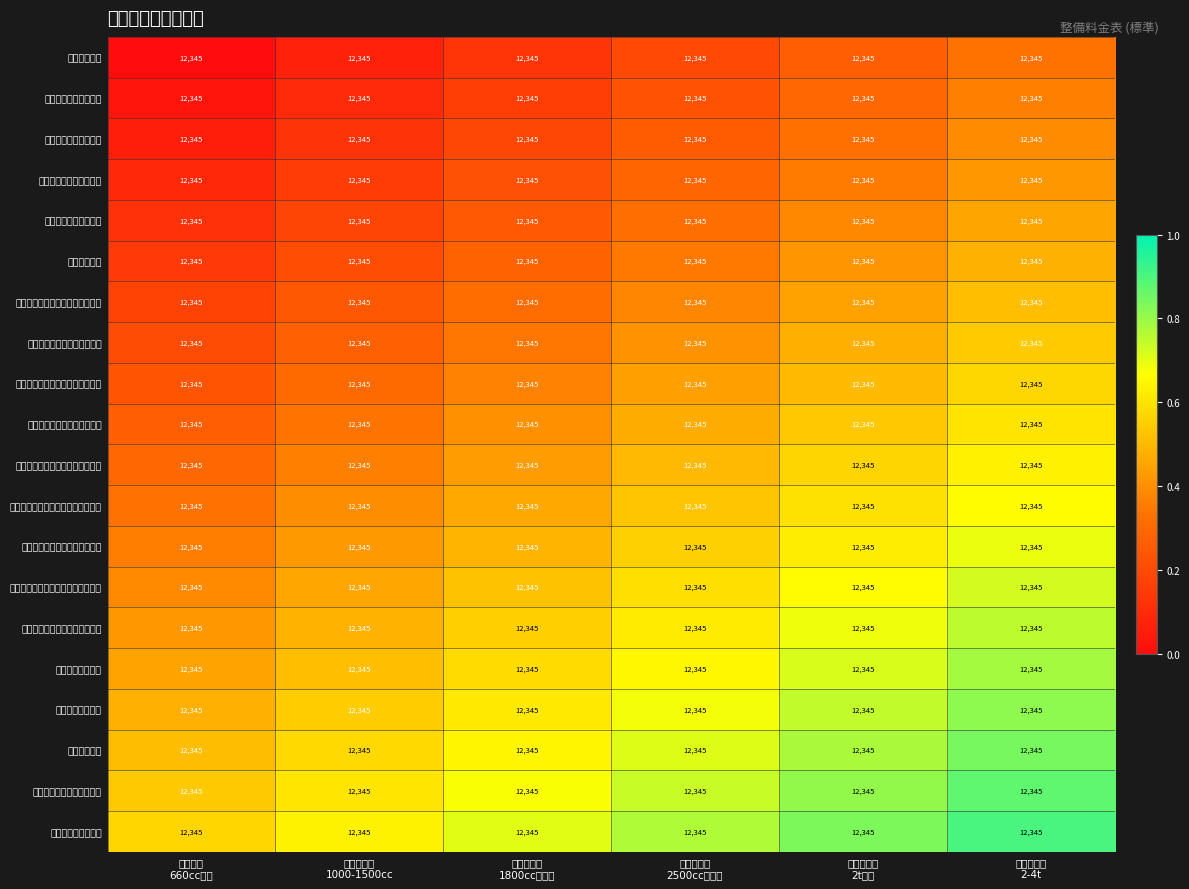

Rank the categories by リア・ブレーキ・シュー交換 value from highest to lowest.

中型貨物車 2-4t, 小型貨物車 2t未満, 普通乗用車 2500ccクラス, 中型乗用車 1800ccクラス, 小型乗用車 1000-1500cc, 軽自動車 660ccまで